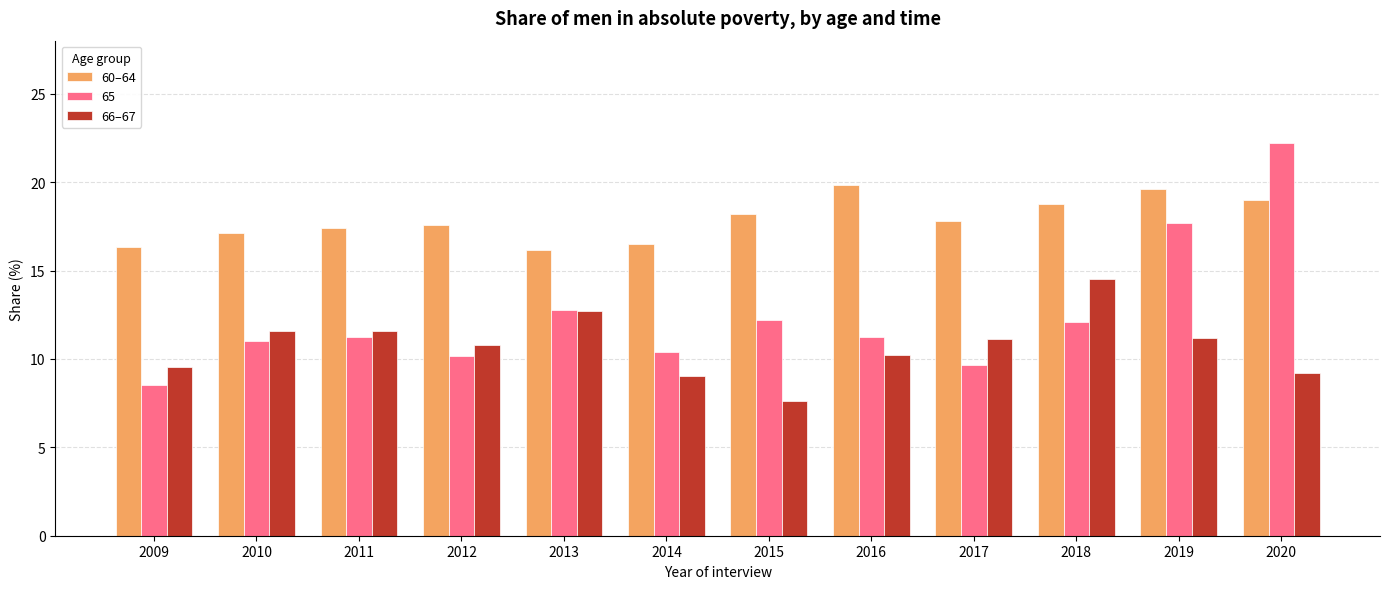

How many data points in 66–67 are above 11?

6